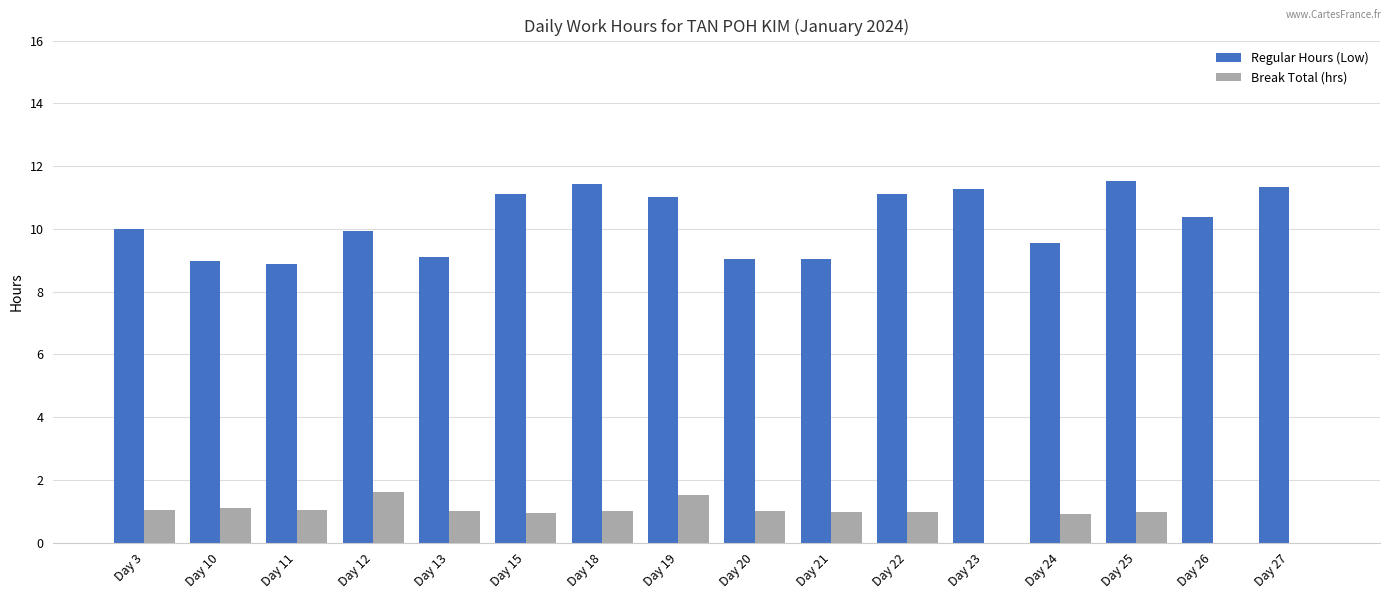

How many series are shown in this chart?

2